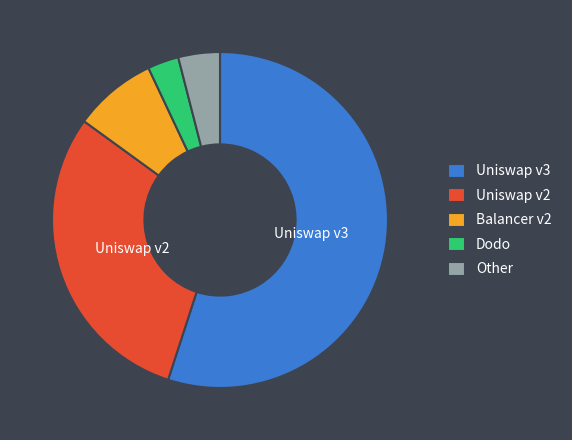

Which has a higher value, Uniswap v2 or Other?

Uniswap v2